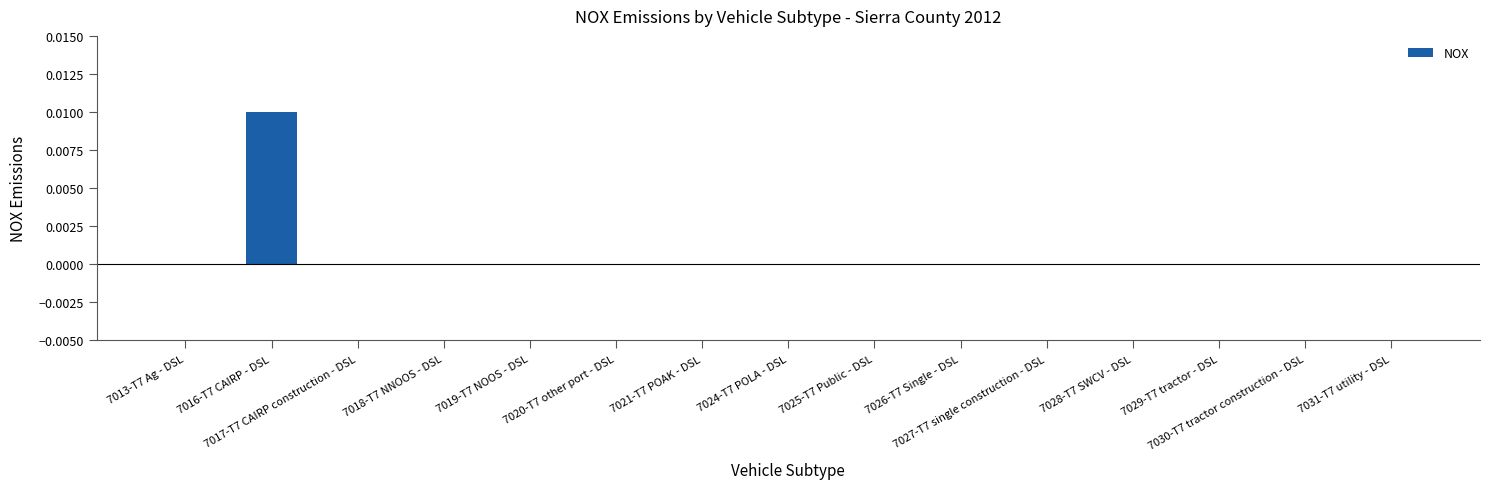

Reading left to right, list all the values displayed in this chart.

7013-T7 Ag - DSL=0.0	7016-T7 CAIRP - DSL=0.0	7017-T7 CAIRP construction - DSL=0.0	7018-T7 NNOOS - DSL=0.0	7019-T7 NOOS - DSL=0.0	7020-T7 other port - DSL=0.0	7021-T7 POAK - DSL=0.0	7024-T7 POLA - DSL=0.0	7025-T7 Public - DSL=0.0	7026-T7 Single - DSL=0.0	7027-T7 single construction - DSL=0.0	7028-T7 SWCV - DSL=0.0	7029-T7 tractor - DSL=0.0	7030-T7 tractor construction - DSL=0.0	7031-T7 utility - DSL=0.0